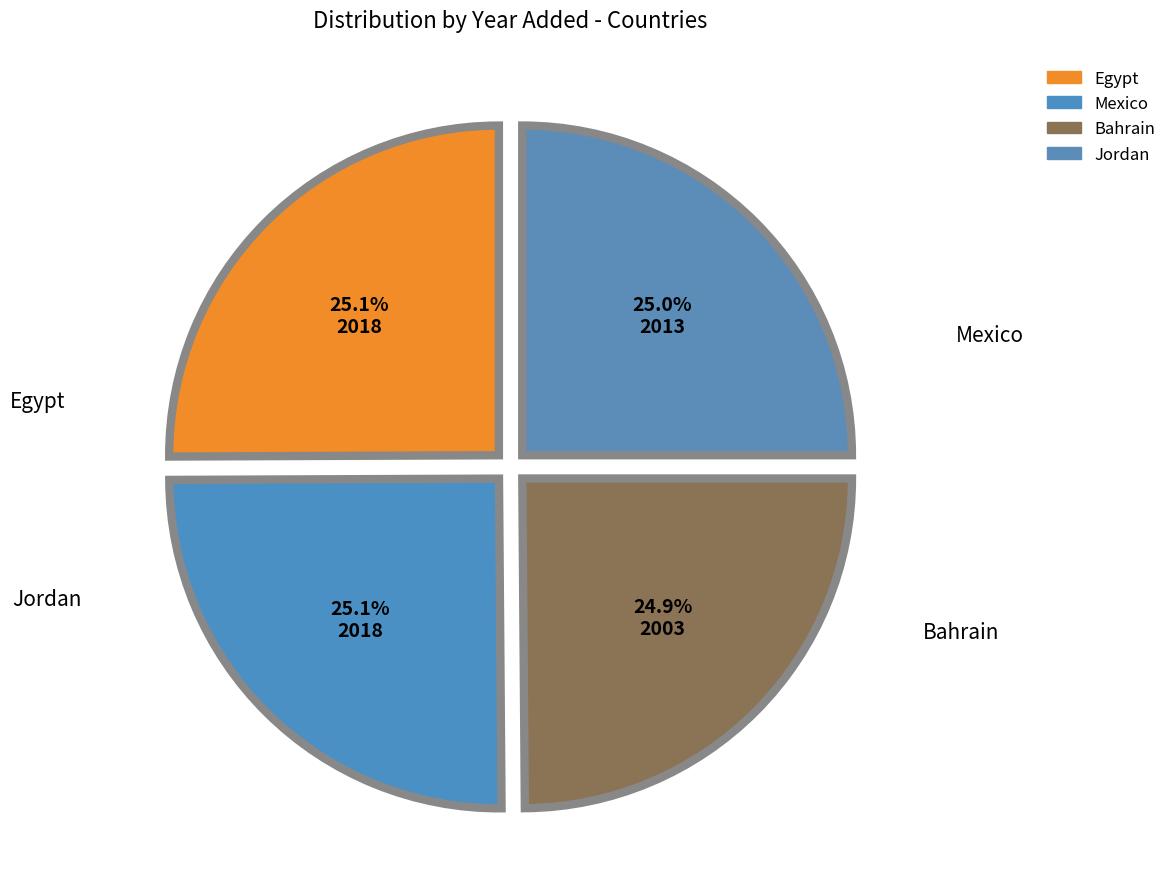

Count the number of slices in the pie.

4